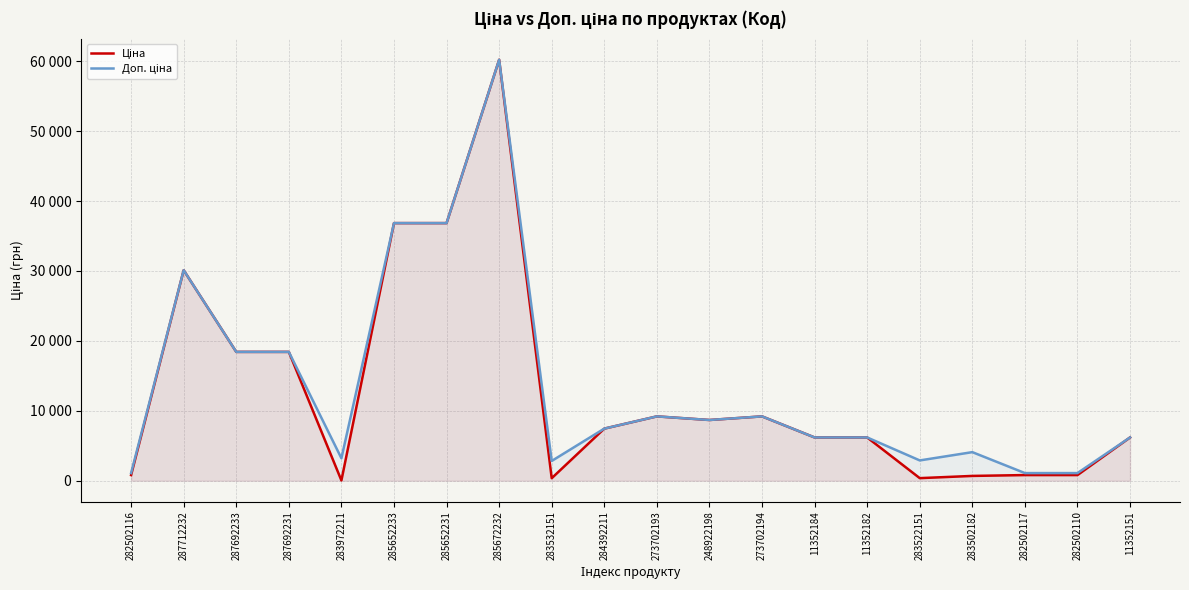

What is the highest value of the Ціна series?

60205.6